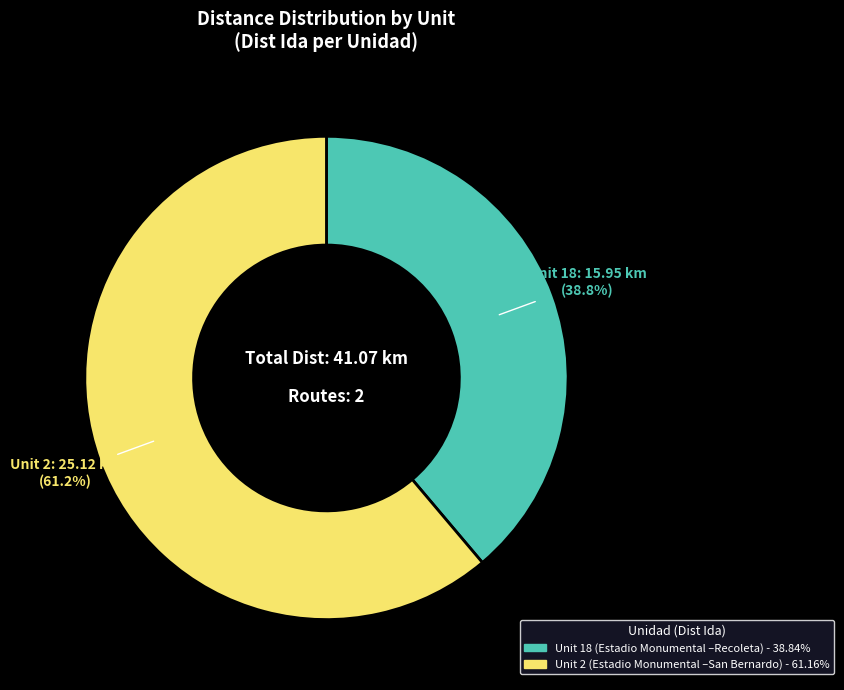

To the nearest percent, what is the difference between the largest and smallest slice percentages?

22%